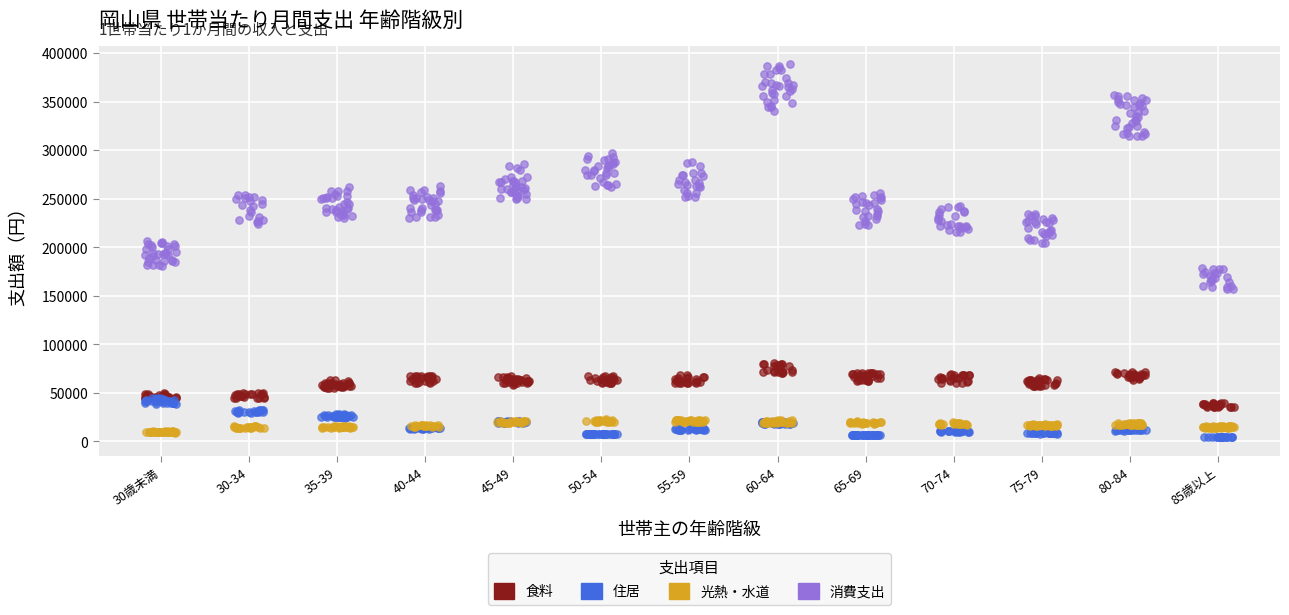

Which series reaches the minimum Y coordinate?

住居